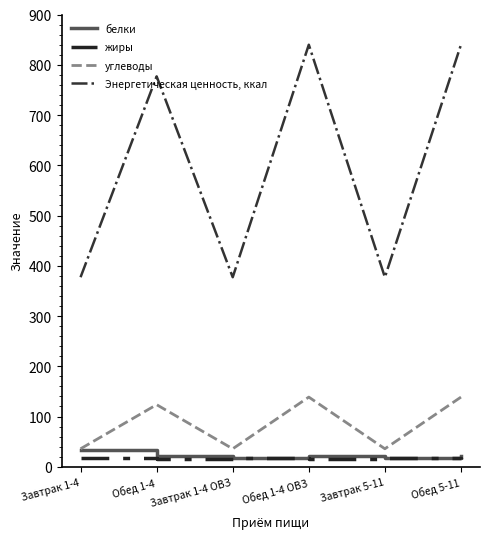

Rank the series at Обед 1-4 from lowest to highest value.

жиры, белки, углеводы, Энергетическая ценность, ккал